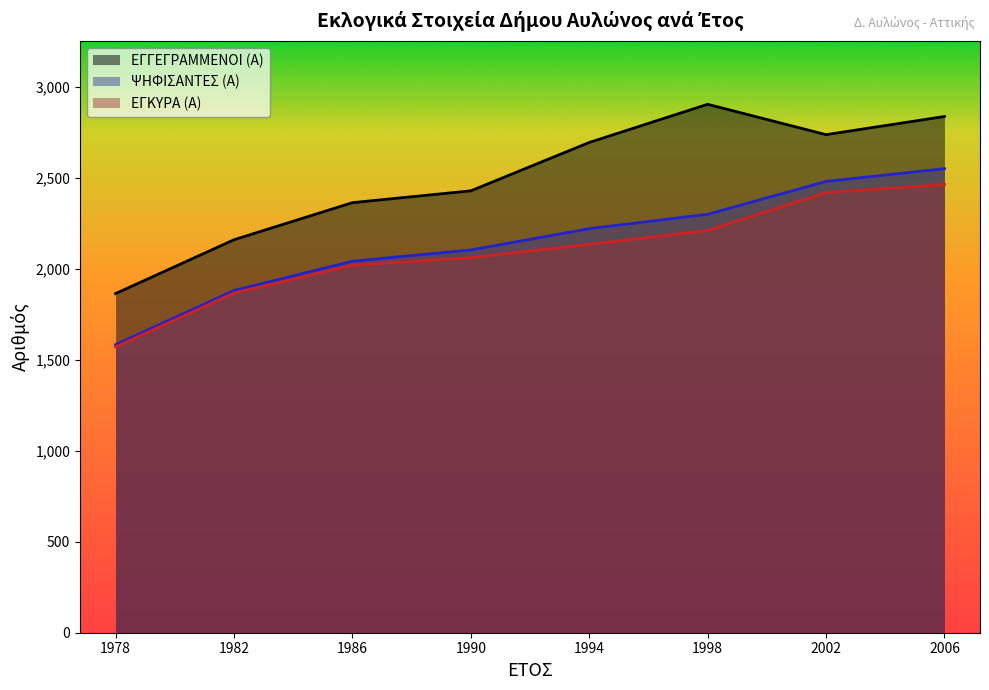

Between 1978 and 1990, which series saw the biggest shift?

ΕΓΓΕΓΡΑΜΜΕΝΟΙ (Α)